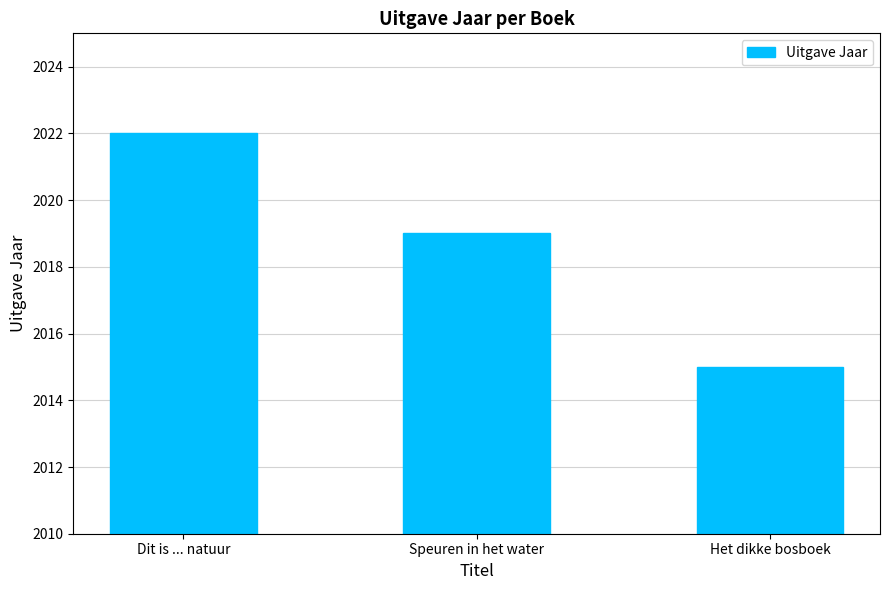

What is the change in value from Dit is ... natuur to Het dikke bosboek?

-7